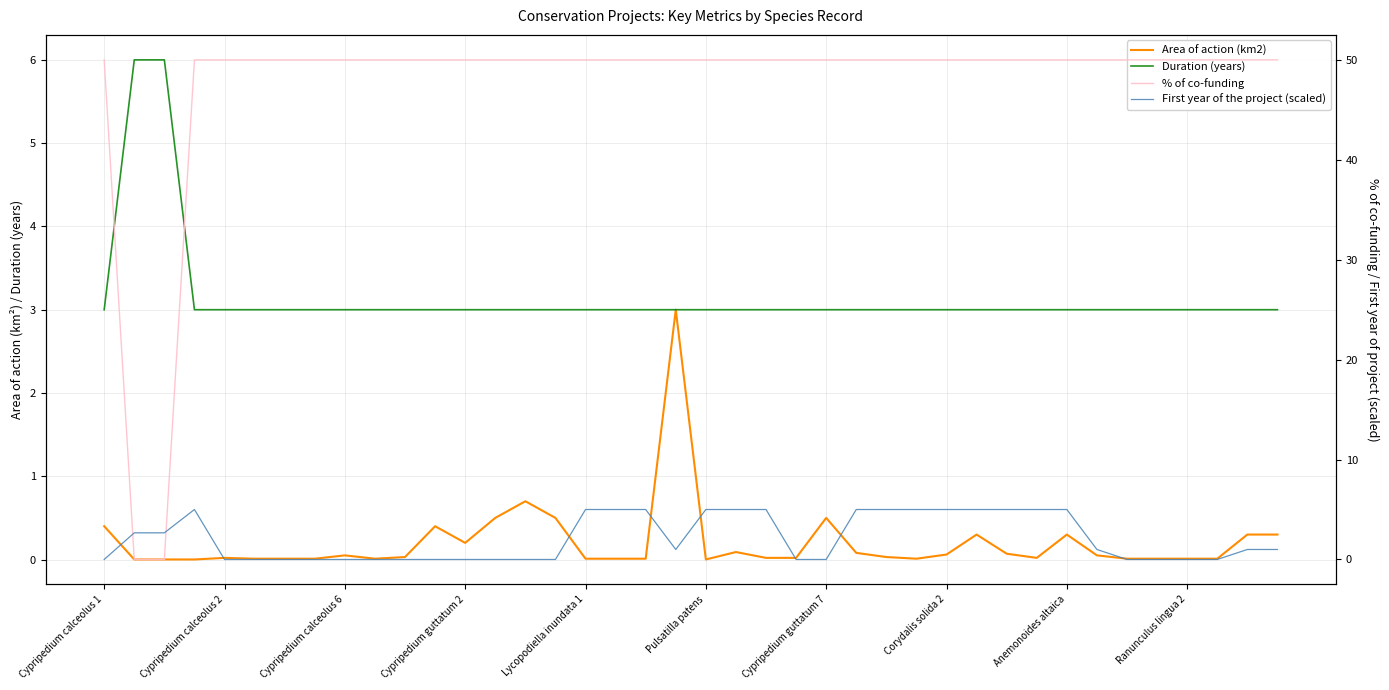

Between Ranunculus lingua 2 and 11, which series saw the biggest shift?

Area of action (km2)